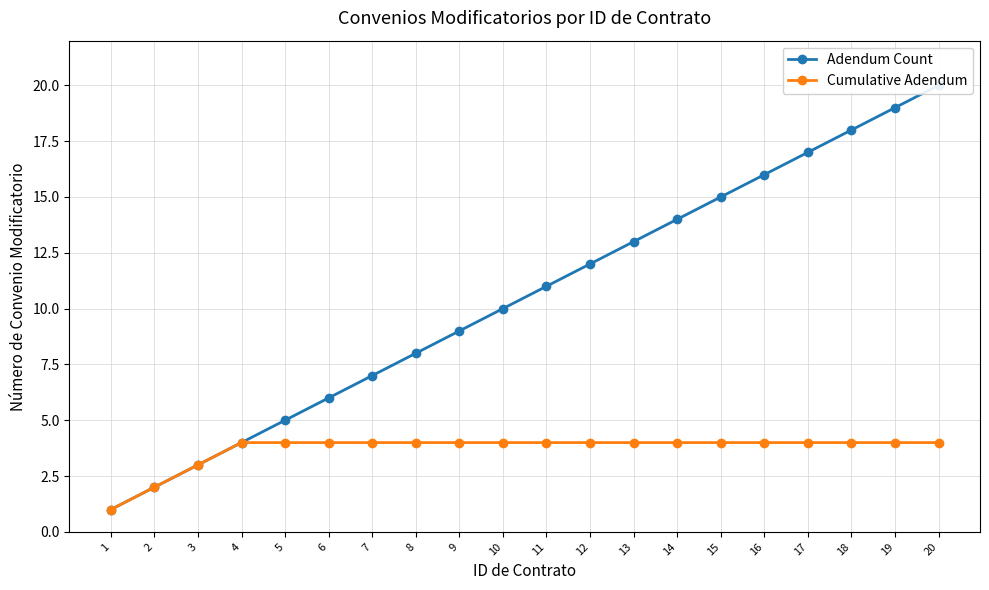

What is the total value across all series at 12?

16